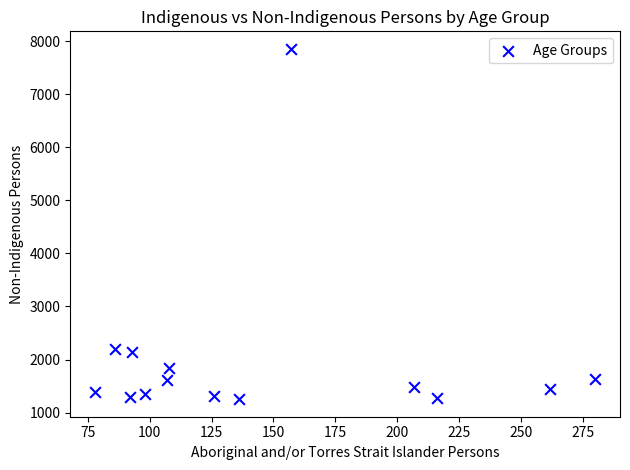

What is the range of X values (max minus min)?

202